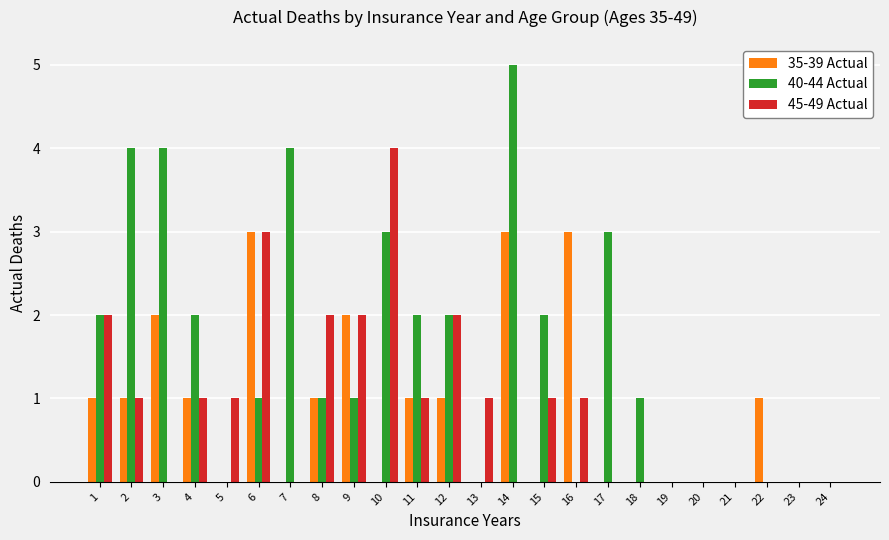

Reading left to right, transcribe all the data shown in this chart.

35-39 Actual: 1	1	2	1	0	3	0	1	2	0	1	1	0	3	0	3	0	0	0	0	0	1	0	0
40-44 Actual: 2	4	4	2	0	1	4	1	1	3	2	2	0	5	2	0	3	1	0	0	0	0	0	0
45-49 Actual: 2	1	0	1	1	3	0	2	2	4	1	2	1	0	1	1	0	0	0	0	0	0	0	0